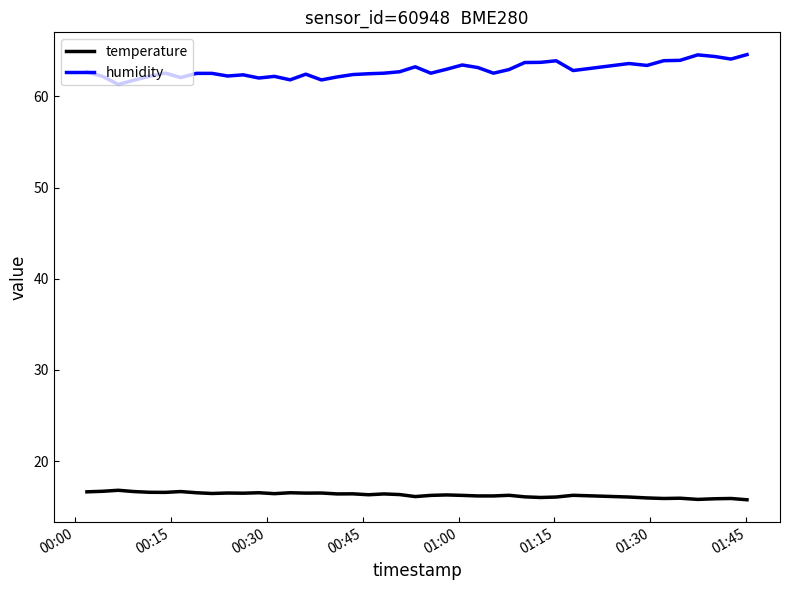

What is the minimum value for temperature?

15.8